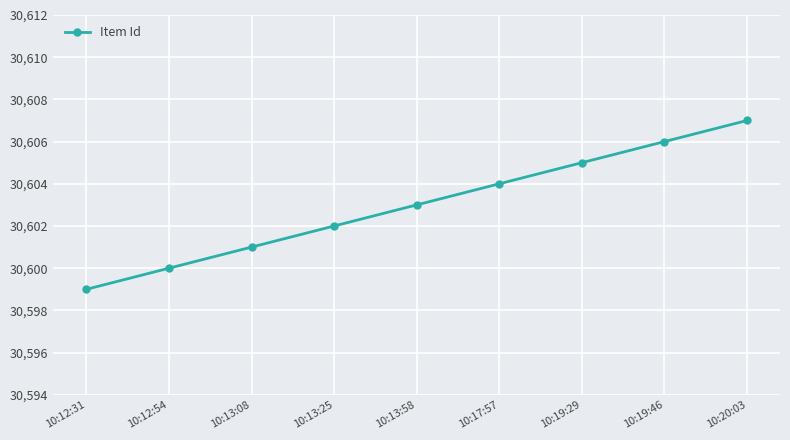

What is the average value?

30603